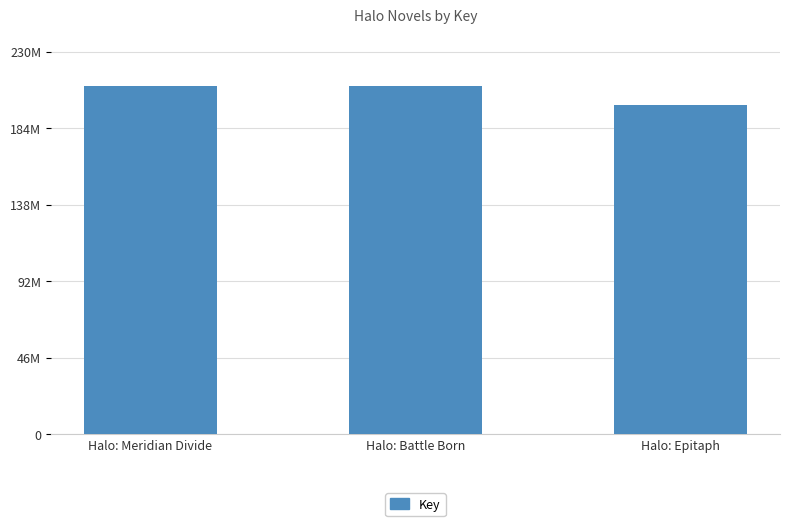

What is the value of the 1st bar from the left?

209305842